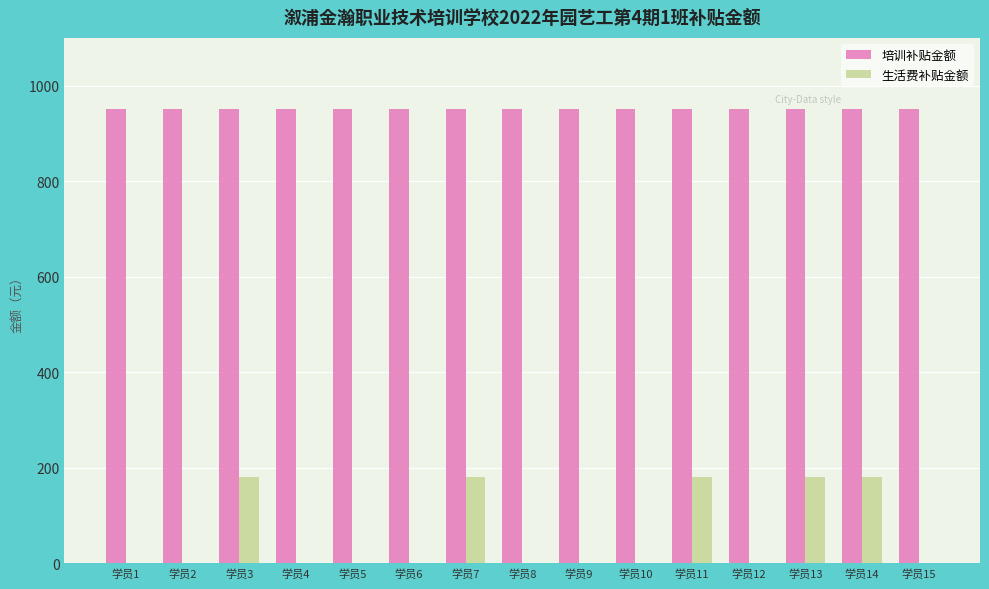

What is the spread (max minus min) of values at 学员3?

772